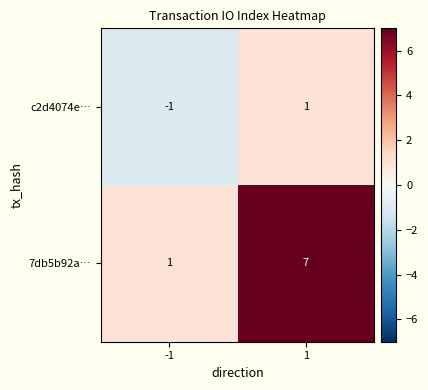

Rank the series by their average value, from highest to lowest.

7db5b92a…, c2d4074e…